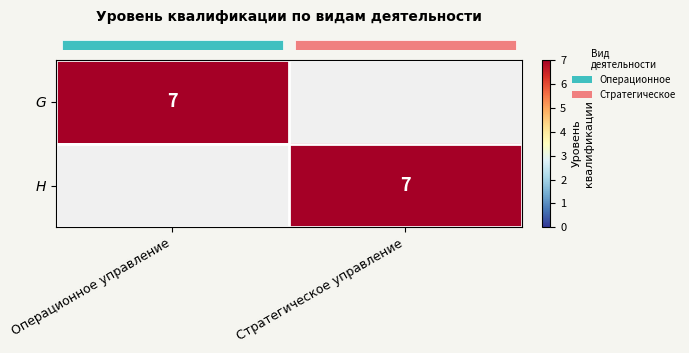

What is the average value of the row_0 series?

4